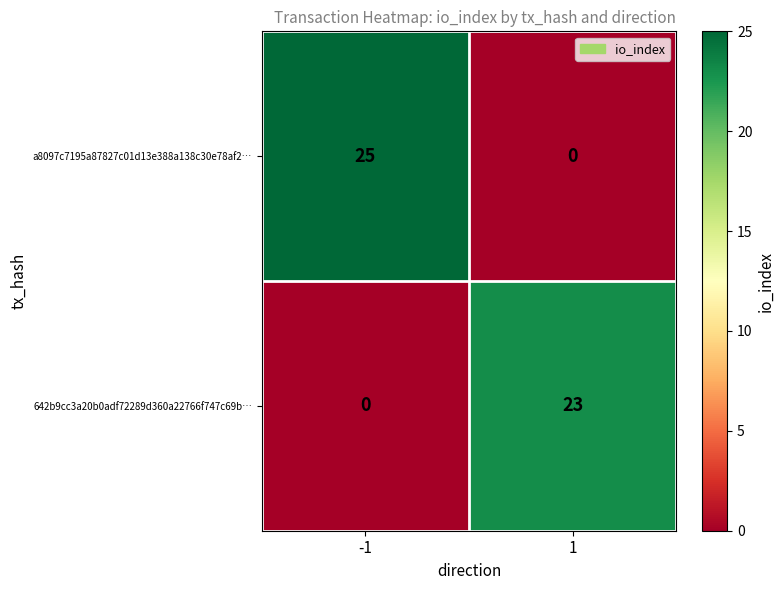

The value of a8097c7195a87827c01d13e388a138c30e78af2… at 1 is 0. True or false?

True